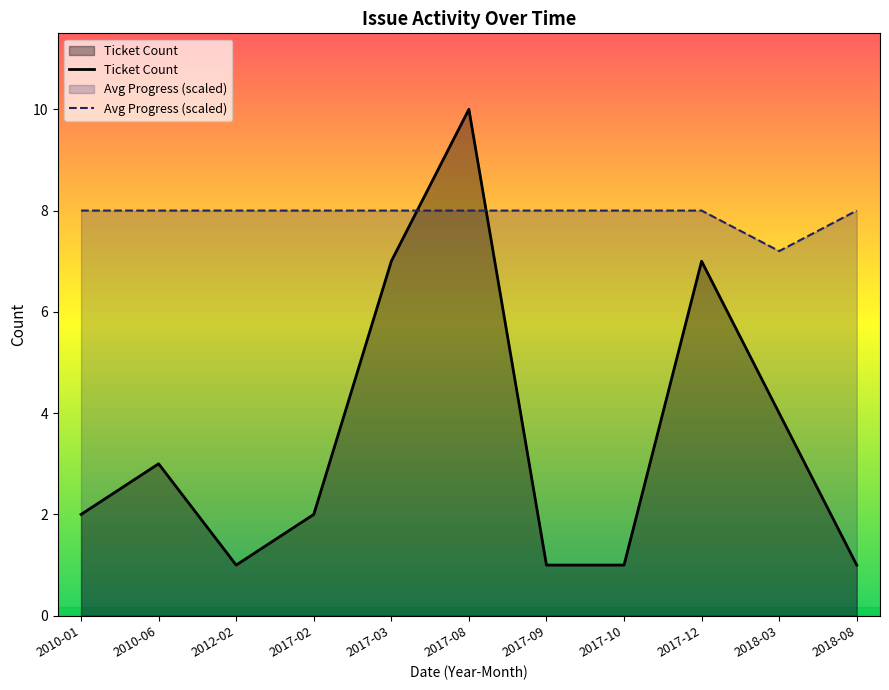

List the labels in order of Ticket Count value, largest first.

2017-08, 2017-03, 2017-12, 2018-03, 2010-06, 2010-01, 2017-02, 2012-02, 2017-09, 2017-10, 2018-08